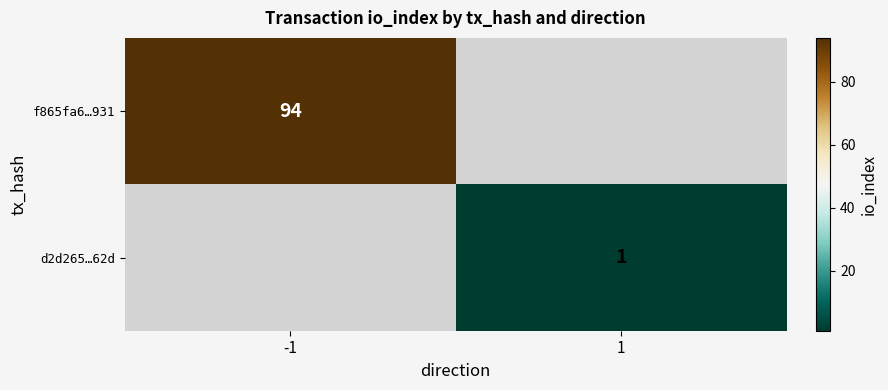

True or false: d2d265…62d has a value of 1 at 1.

True